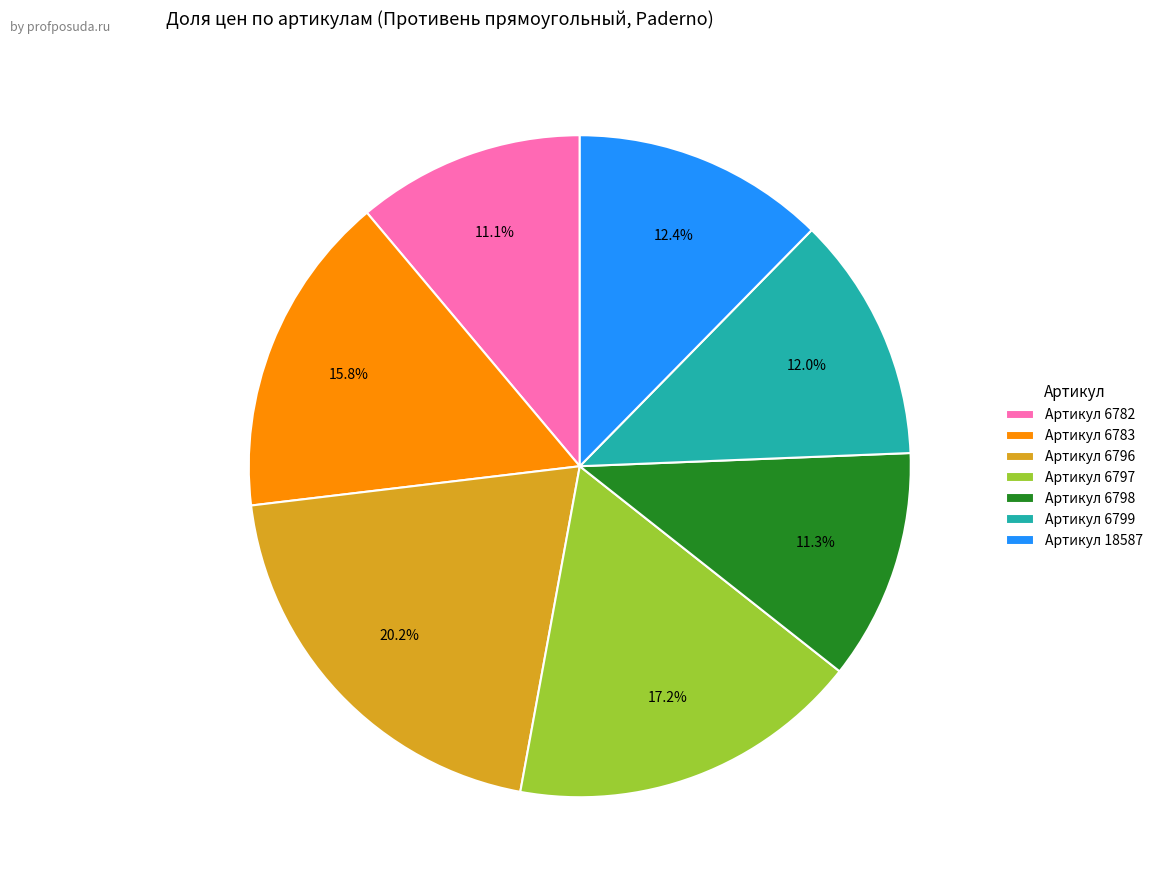

To the nearest percent, what is the difference between the largest and smallest slice percentages?

9%